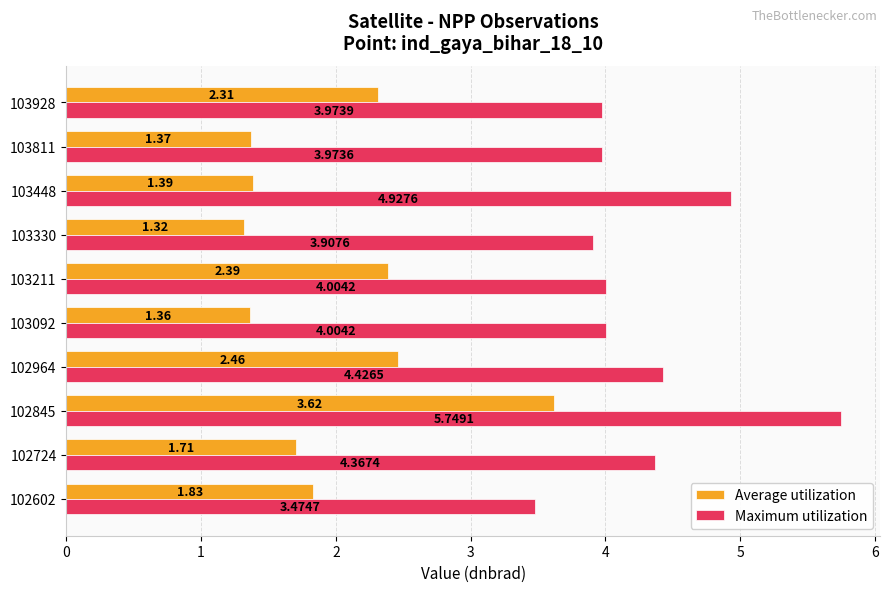

What are all the series names shown in the legend?

Average utilization, Maximum utilization